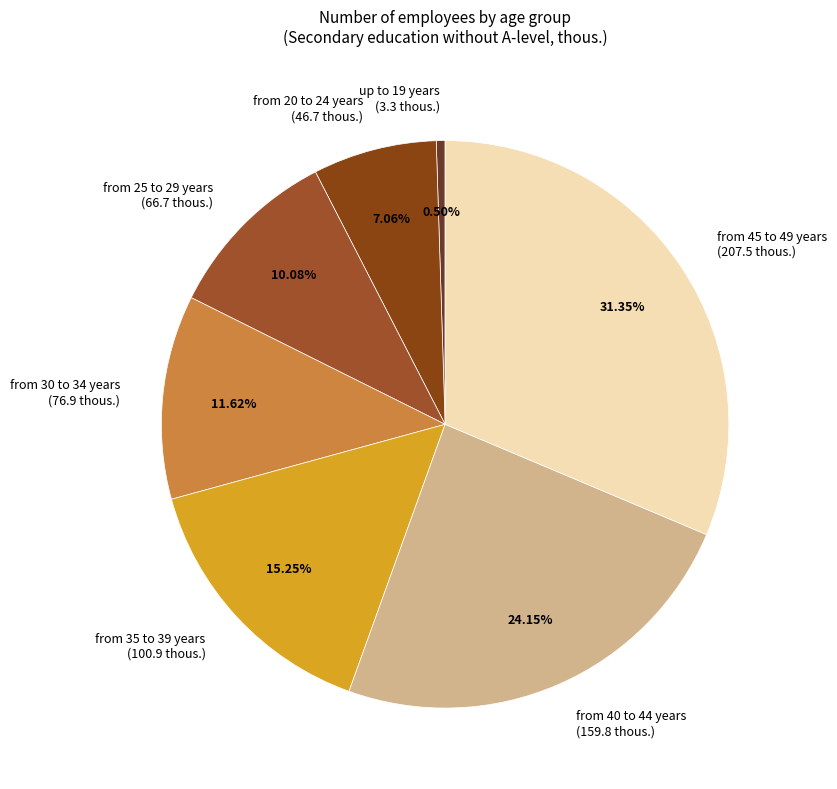

Does from 40 to 44 years account for over 50% of the chart?

No